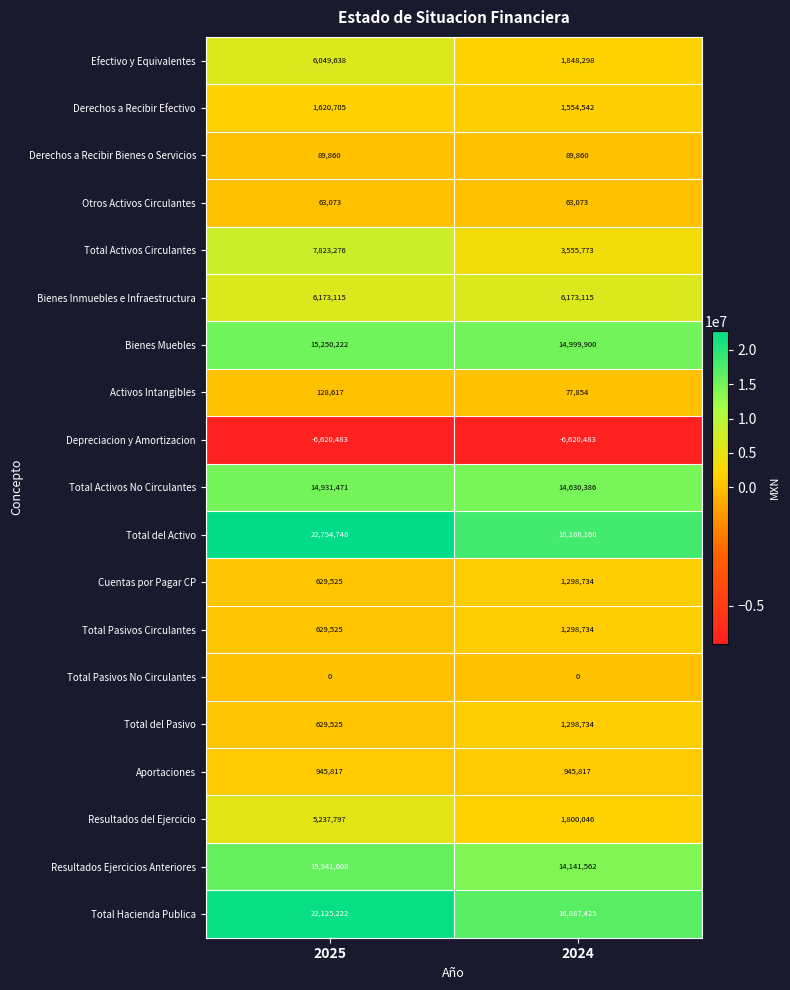

How many categories are shown in the chart?

2